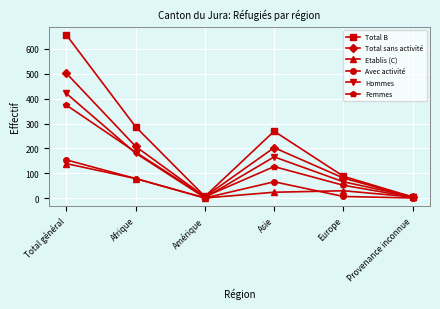

Is it true that Total sans activité equals 155 at Total général?

False